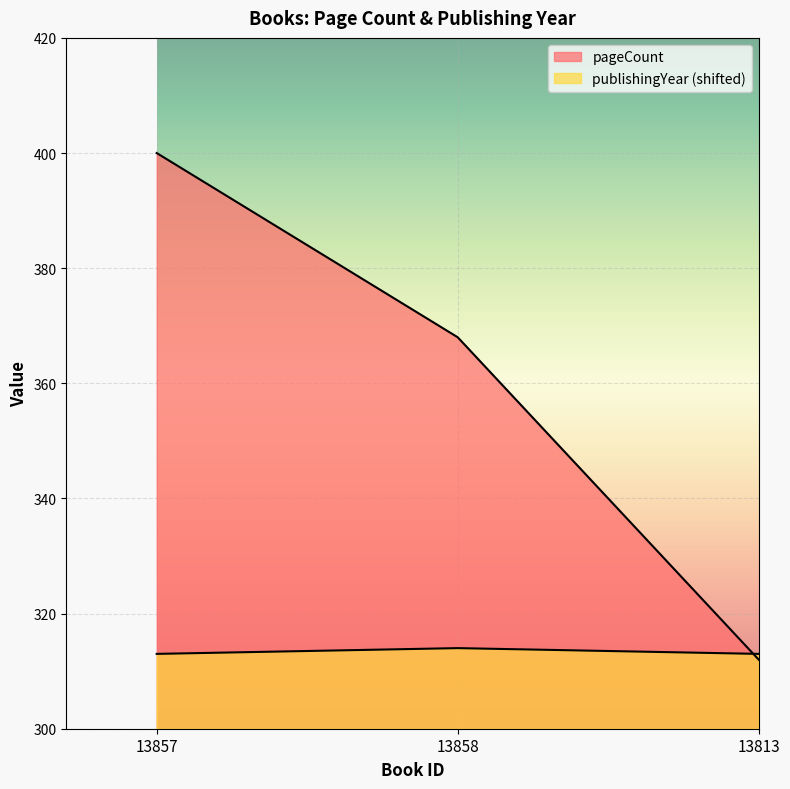

At which category is the sum across all series the highest?

13857